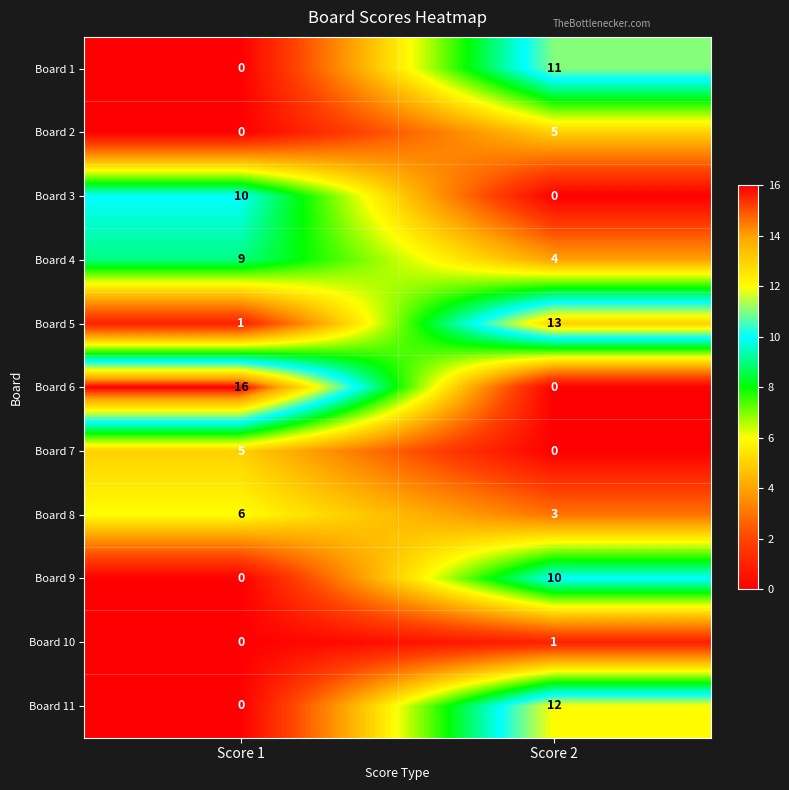

Reading left to right, extract all data points from this chart.

Board 1: Score 1=0	Score 2=11
Board 2: Score 1=0	Score 2=5
Board 3: Score 1=10	Score 2=0
Board 4: Score 1=9	Score 2=4
Board 5: Score 1=1	Score 2=13
Board 6: Score 1=16	Score 2=0
Board 7: Score 1=5	Score 2=0
Board 8: Score 1=6	Score 2=3
Board 9: Score 1=0	Score 2=10
Board 10: Score 1=0	Score 2=1
Board 11: Score 1=0	Score 2=12